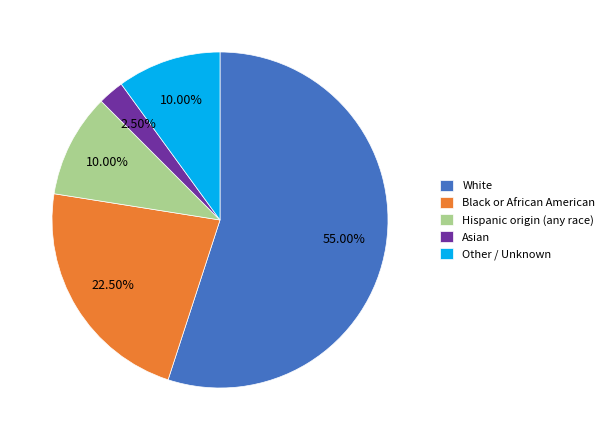

True or false: Hispanic origin (any race) accounts for 21% of the total.

False